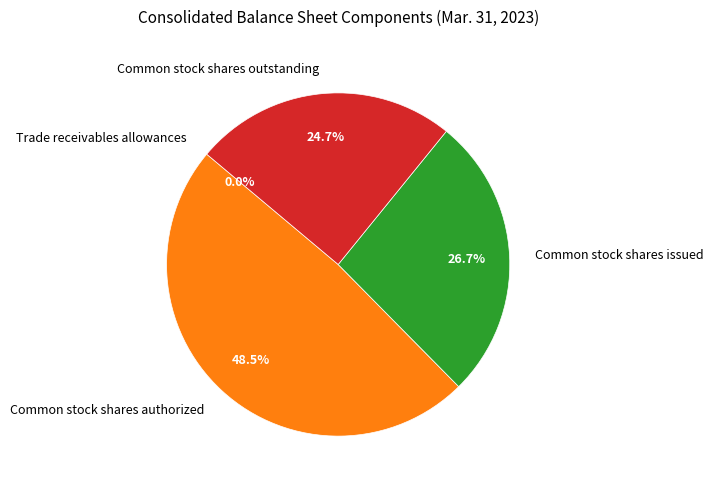

Does Common stock shares issued represent more than half of the total?

No